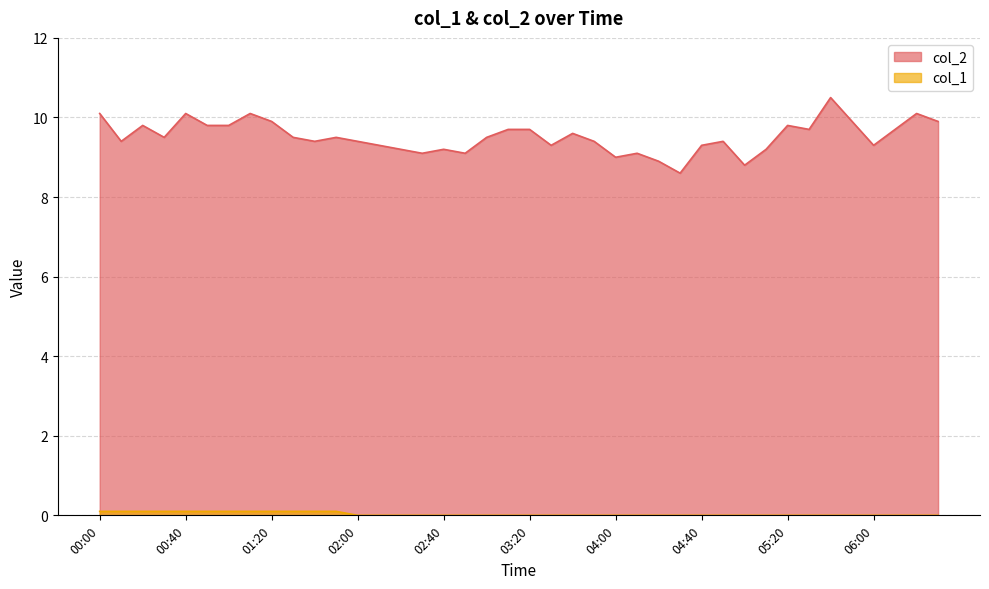

How many data points in col_1 are above 0?

12